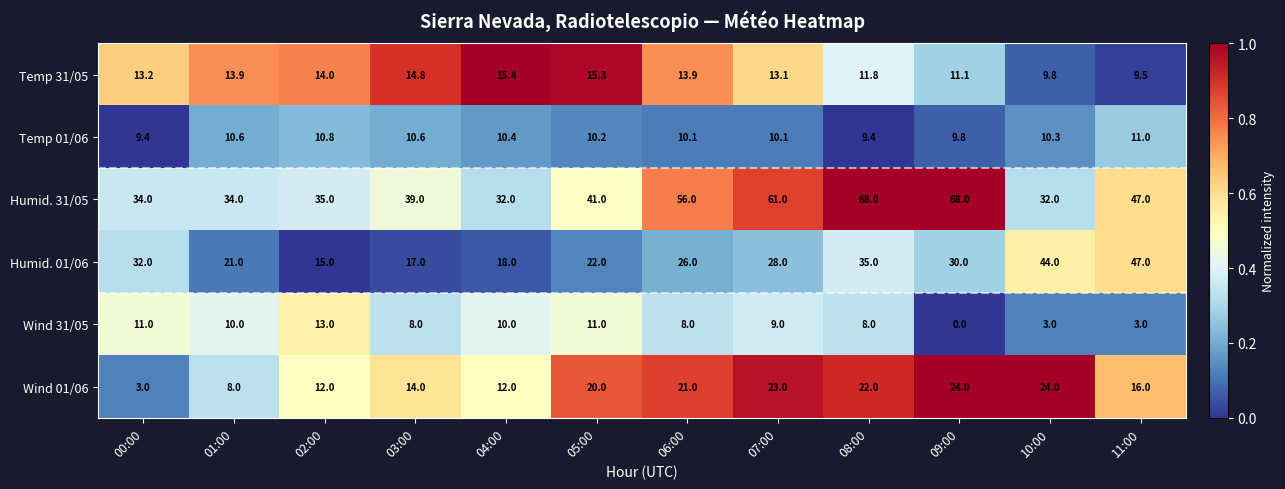

What is the difference between the maximum and minimum values in the Humid. 31/05 series?

36.0